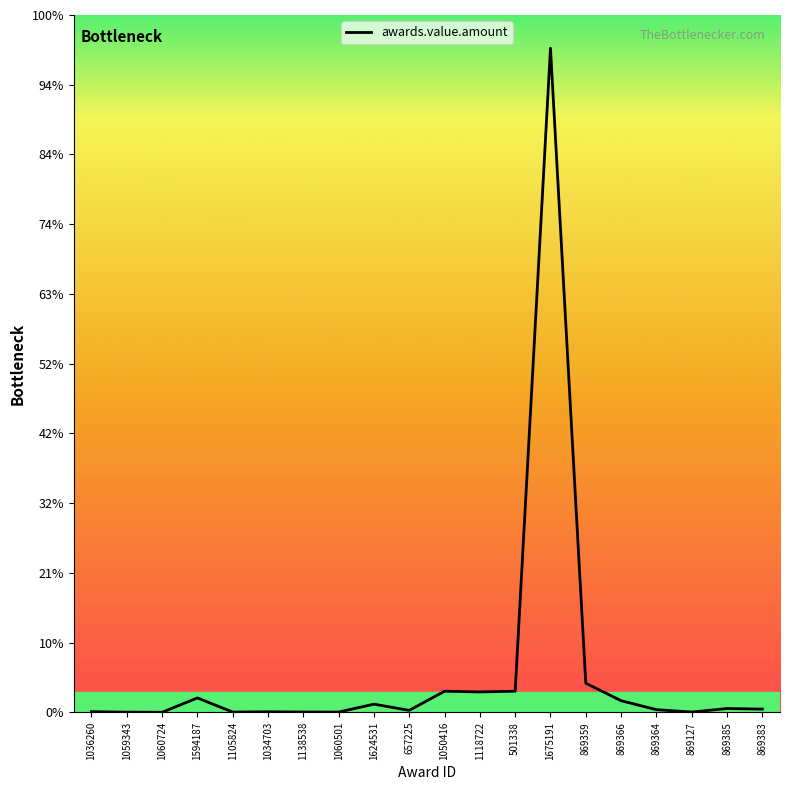

List the labels in order of value, largest first.

1675191, 869359, 1050416, 501338, 1118722, 1594187, 869366, 1624531, 869385, 869383, 869364, 657225, 1036260, 1034703, 1138538, 869127, 1105824, 1060501, 1059343, 1060724